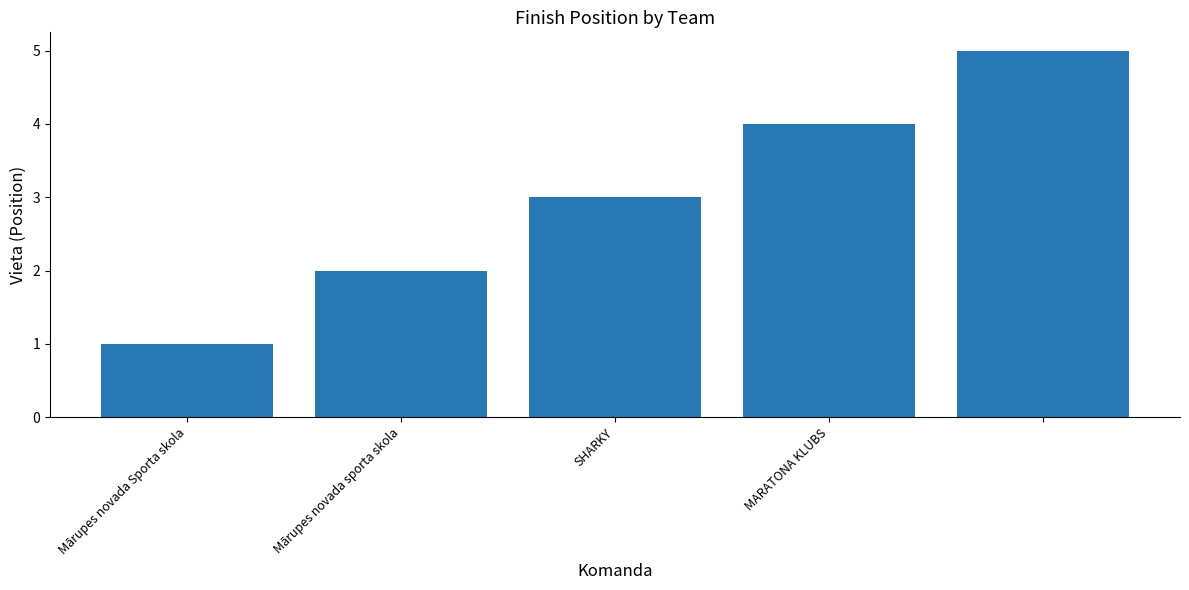

What is the difference between the maximum and minimum values?

4